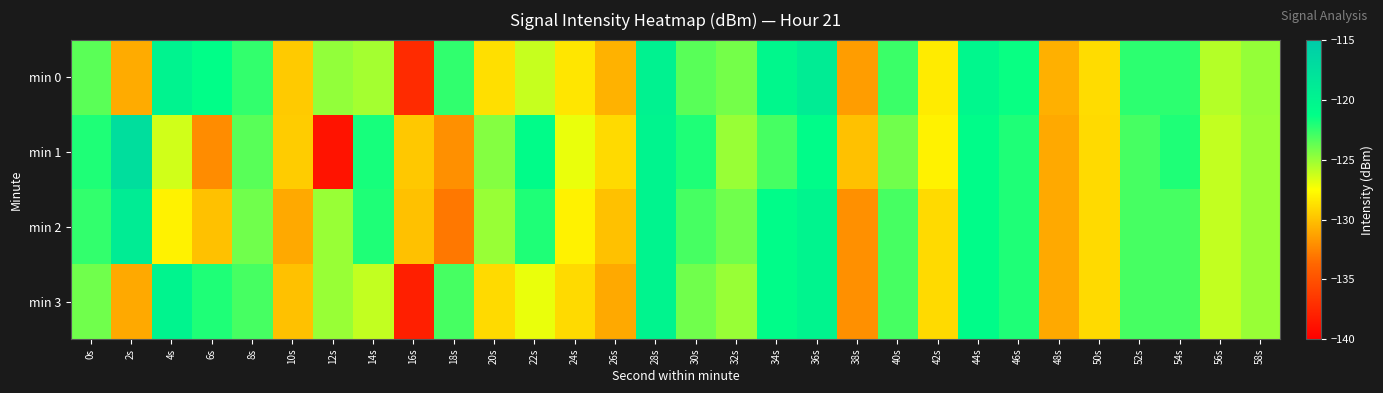

At which category is the sum across all series the highest?

28s